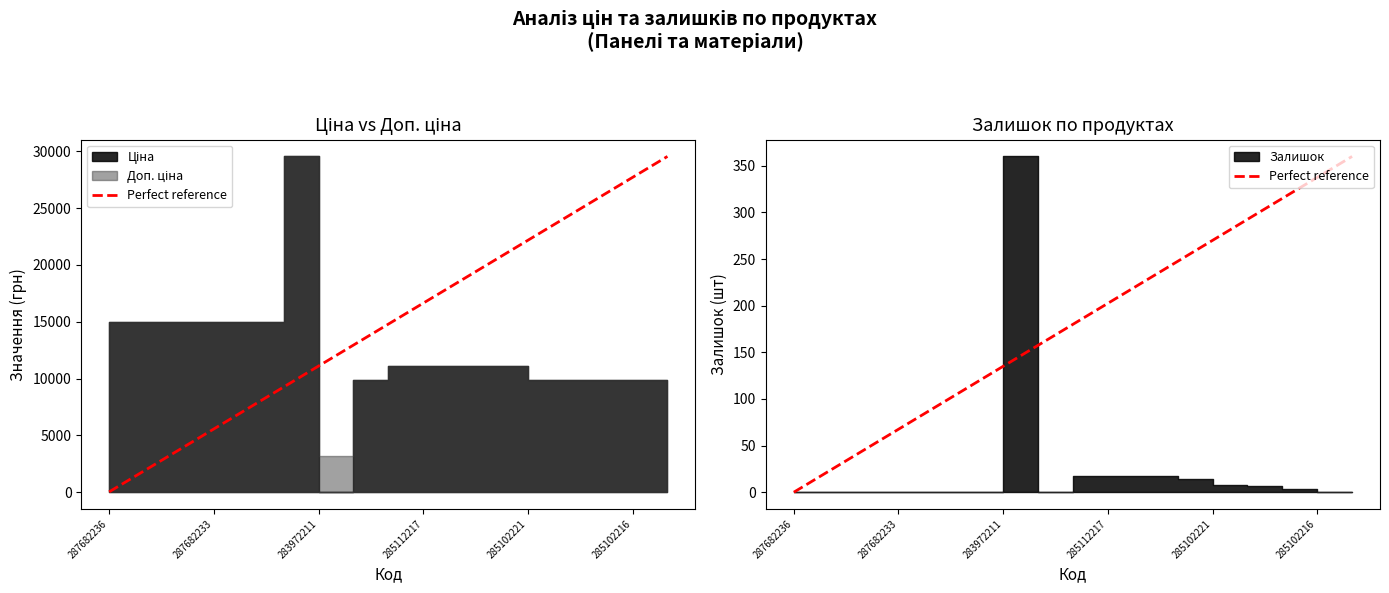

True or false: there are more than 2 points higher than both neighbors.

False